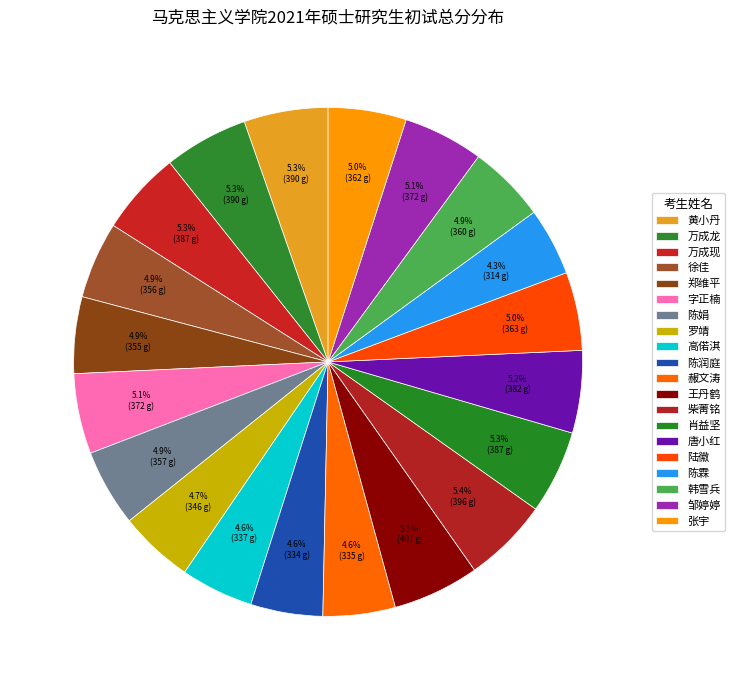

How many segments does this pie chart have?

20